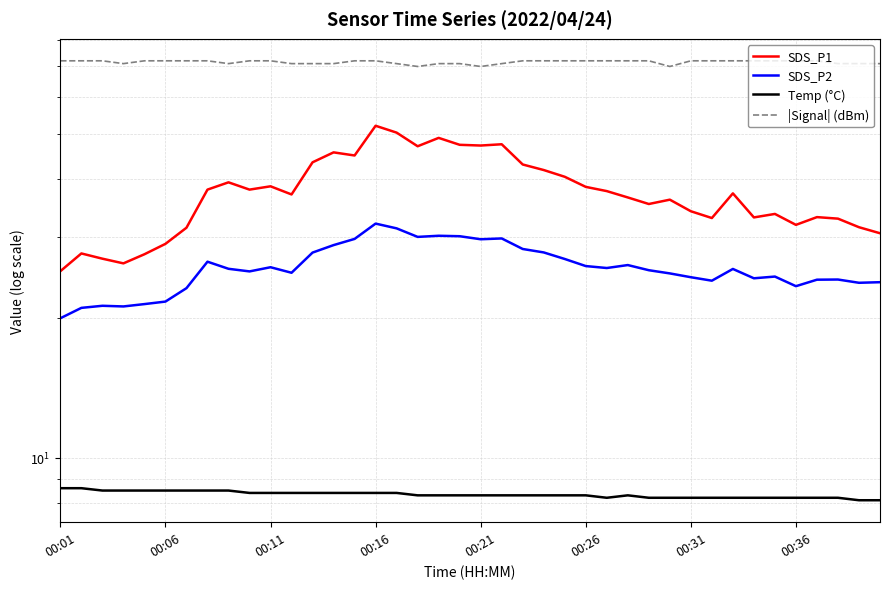

Is it true that SDS_P2 equals 30.1 at 19?

True